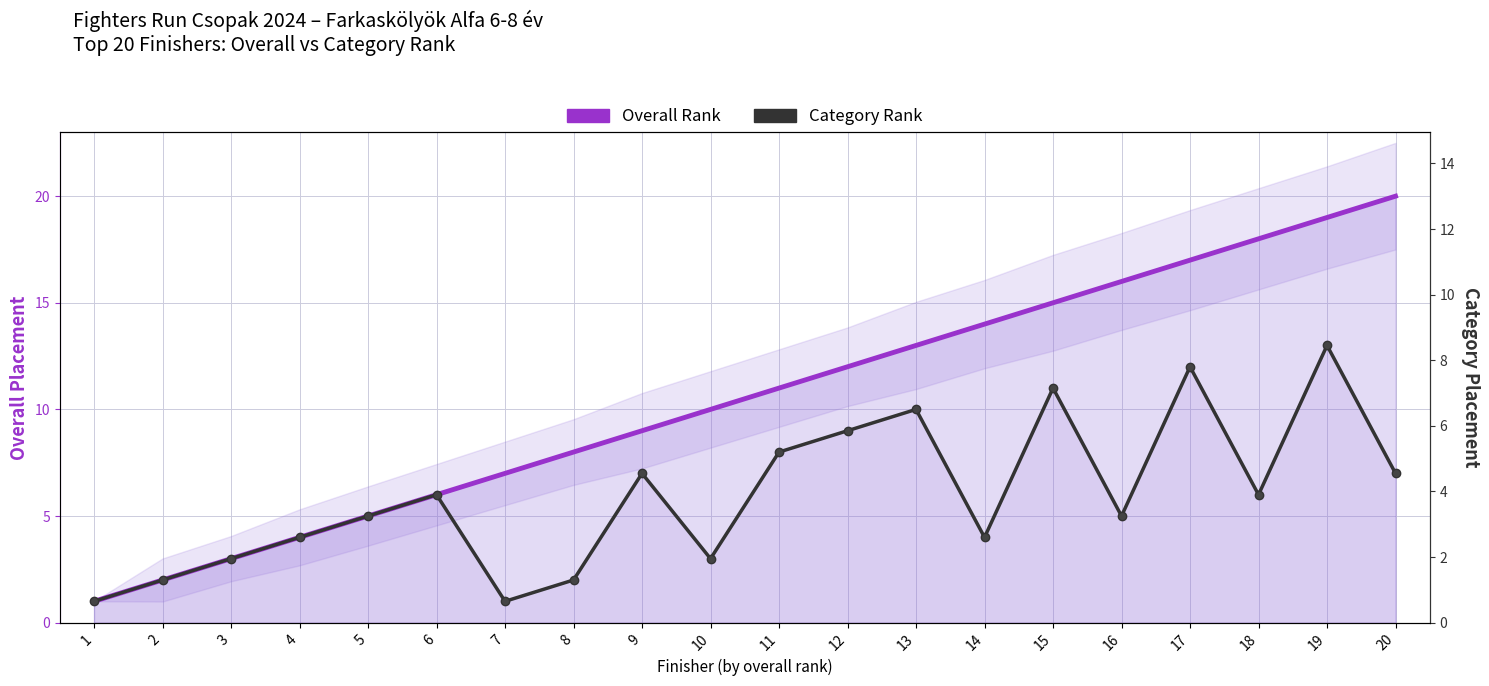

Which series has the largest range (max minus min)?

Overall Rank